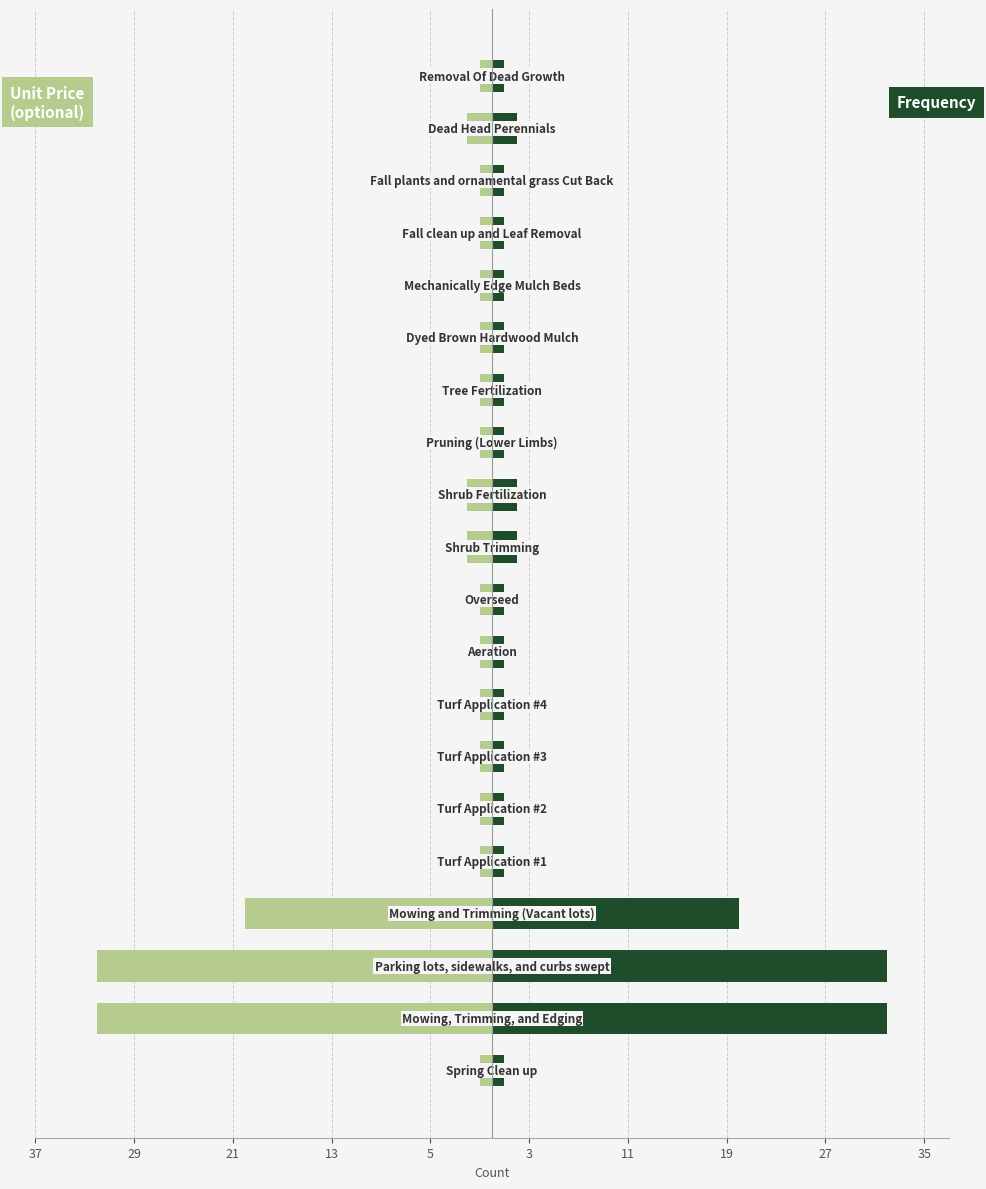

Rank the series by their average value, from highest to lowest.

Frequency, Unit Price (optional)